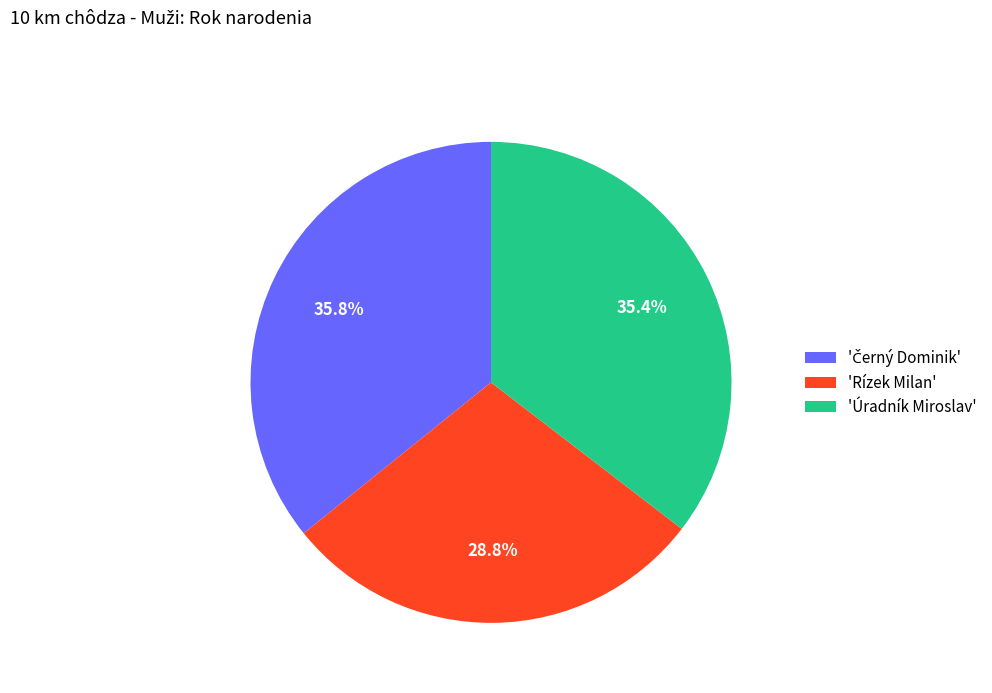

Which slice is the smallest?

'Rízek Milan'